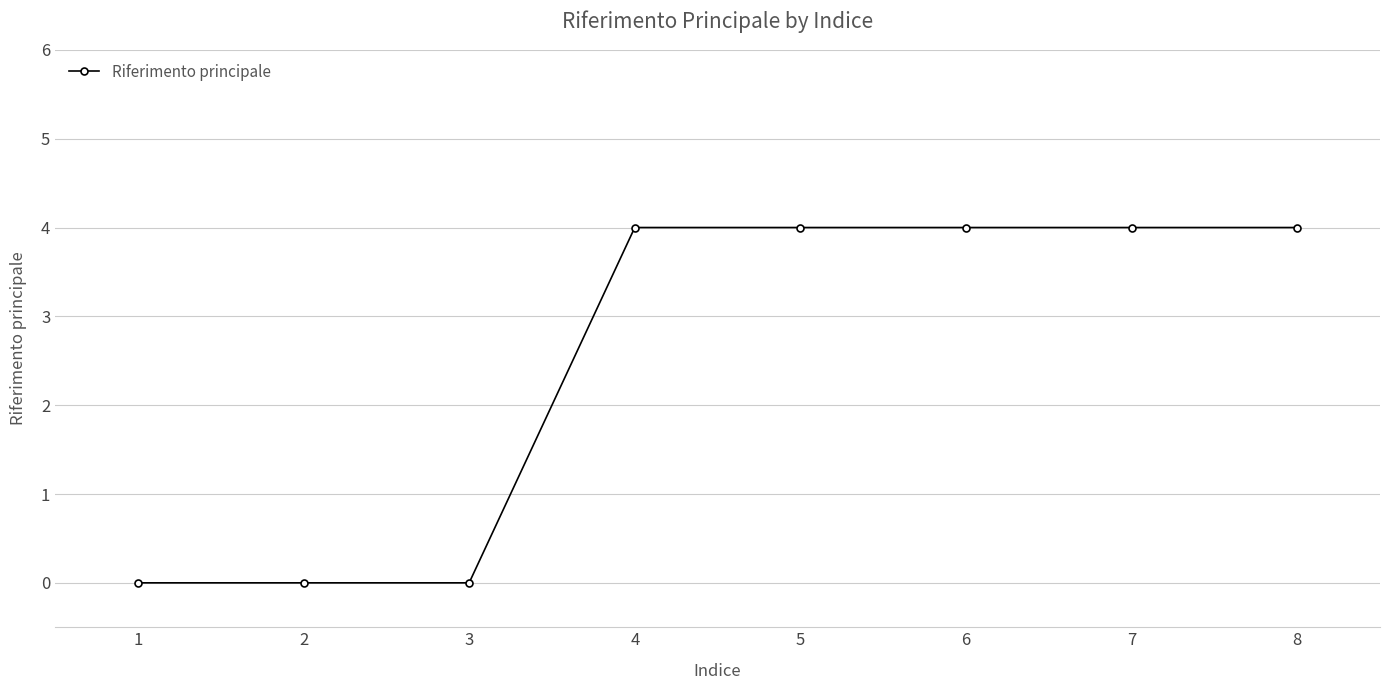

What is the sum of all values?

20